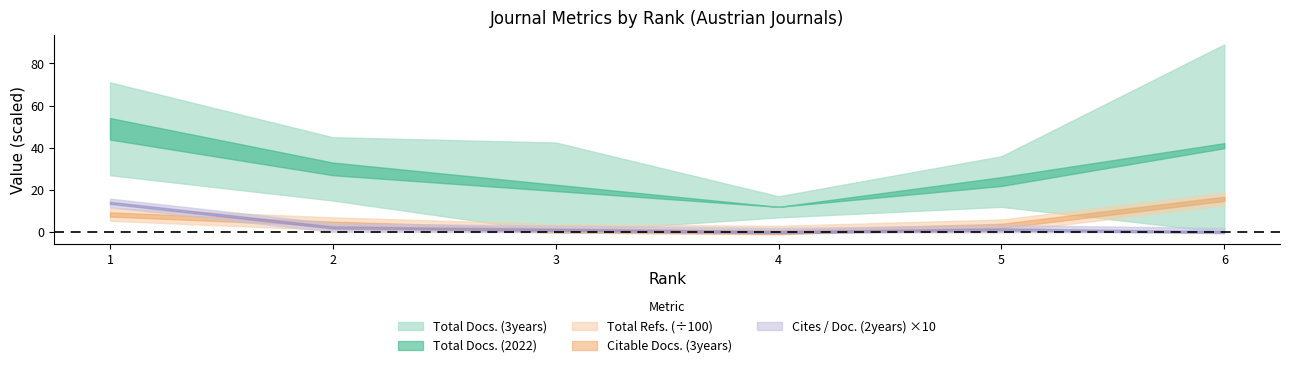

Is the value of Total Refs. at 2 greater than the value of Citable Docs. (3years) at 3?

Yes